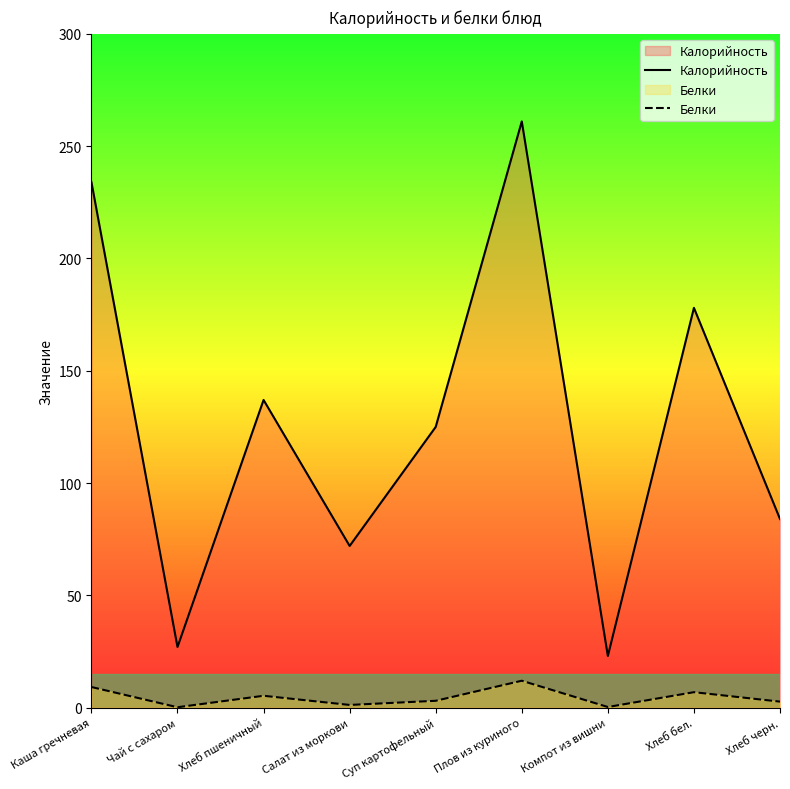

At which label does Белки first exceed 3?

Каша гречневая